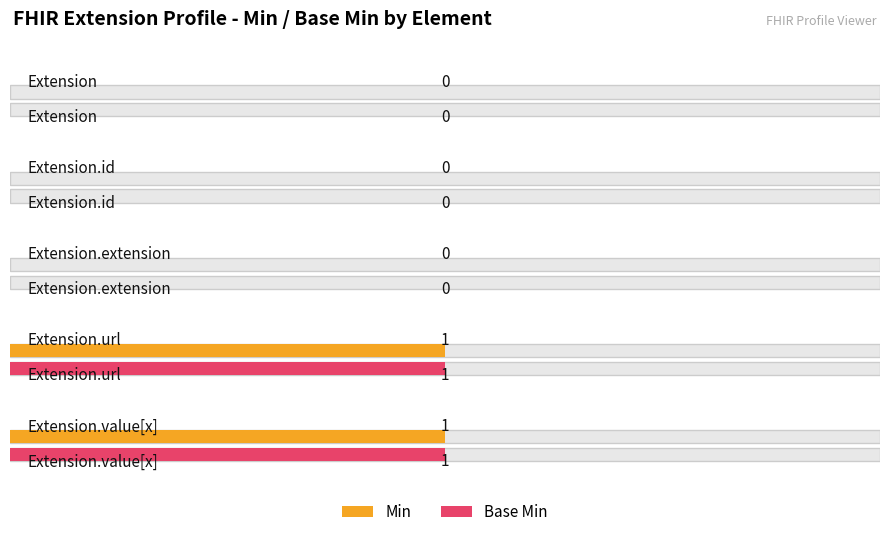

Which category has the highest value across all series?

Extension.url